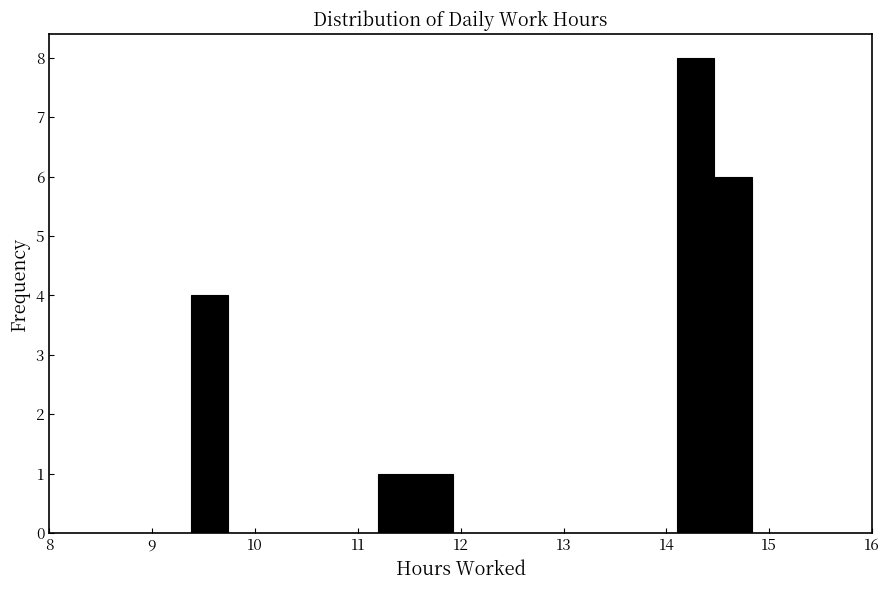

Read against the x-axis, roughly where is the centre of the tallest bar?

14.3